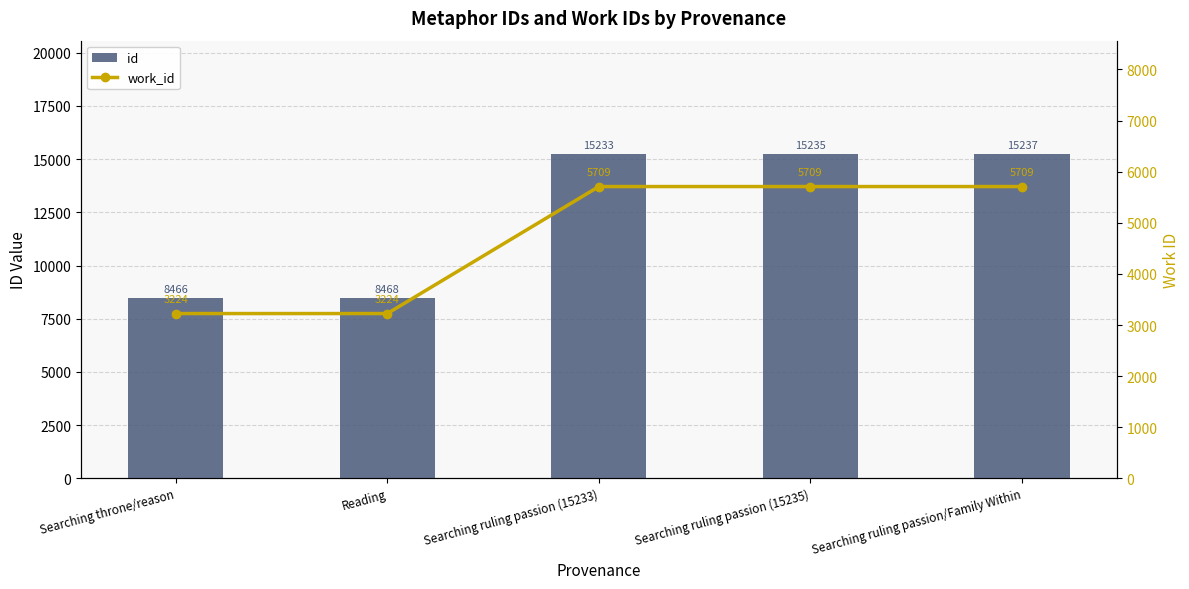

Reading left to right, list all the values displayed in this chart.

id: 8466	8468	15233	15235	15237
work_id: 3224	3224	5709	5709	5709